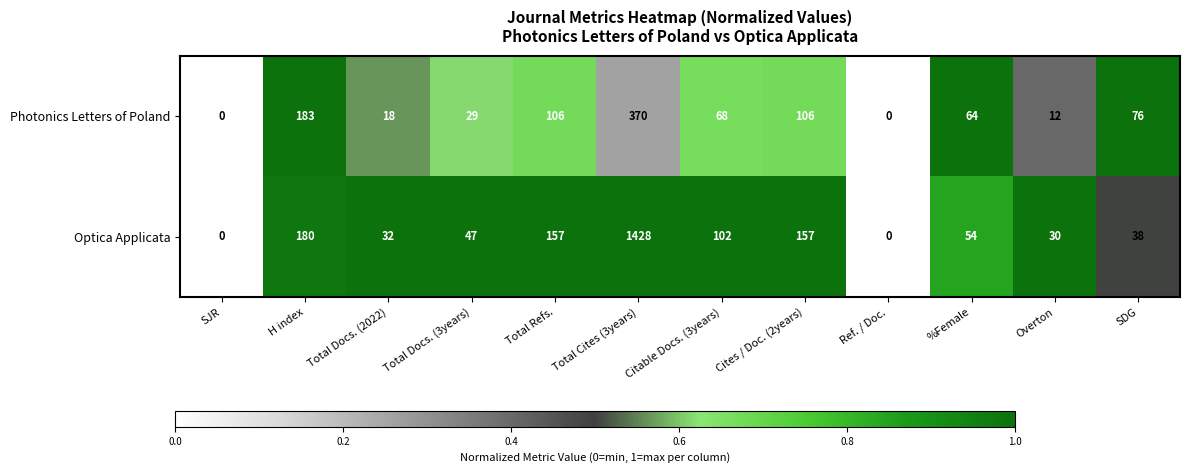

Which series changed the most between Total Docs. (3years) and Citable Docs. (3years)?

Optica Applicata